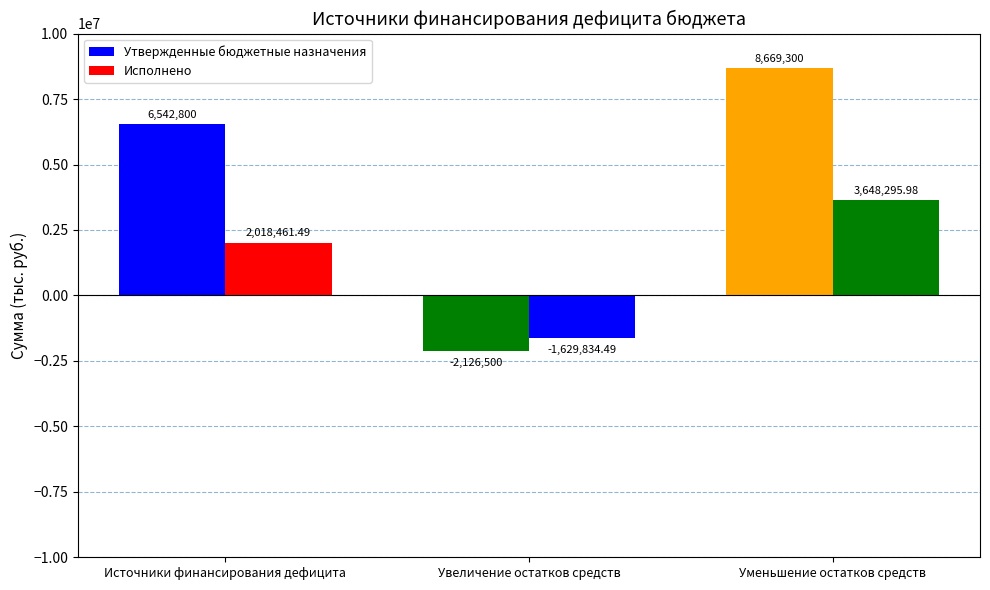

What is the spread (max minus min) of values at Источники финансирования дефицита?

4524338.5